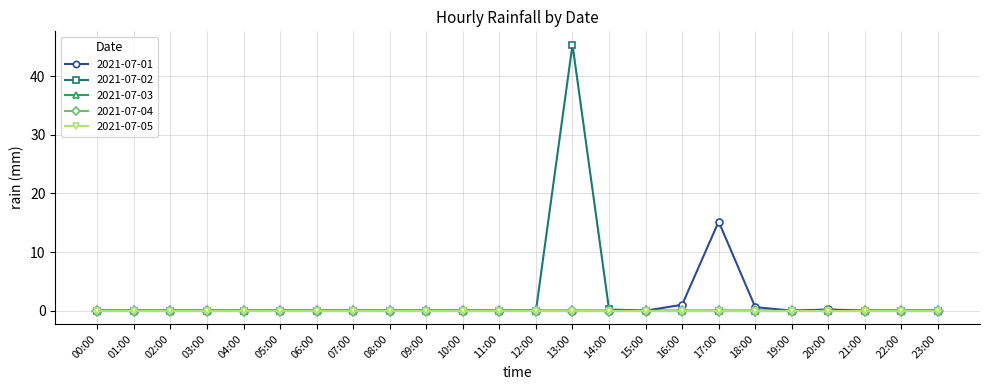

True or false: 2021-07-01 and 2021-07-04 cross at least once.

False